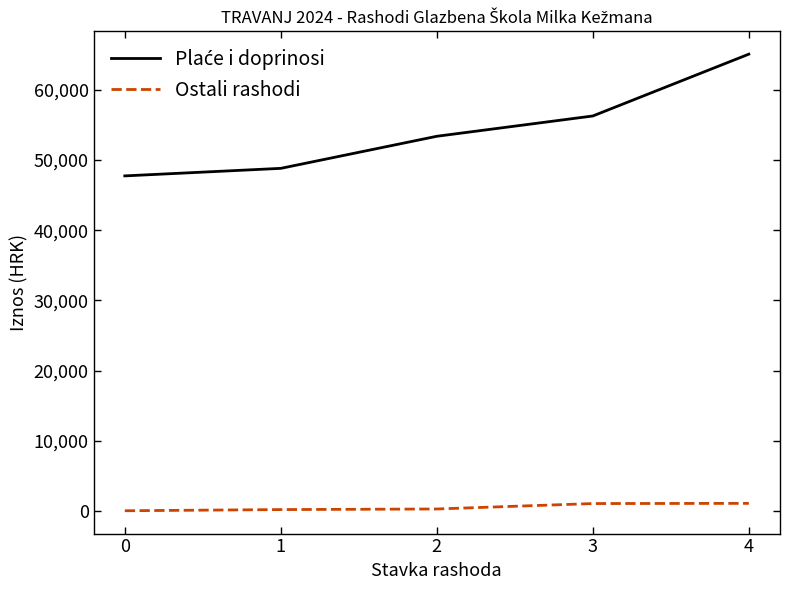

At which category is the sum across all series the highest?

4